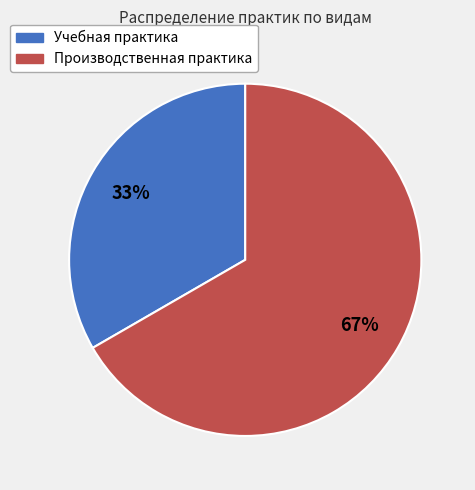

Which category has the biggest portion of the pie?

Производственная практика